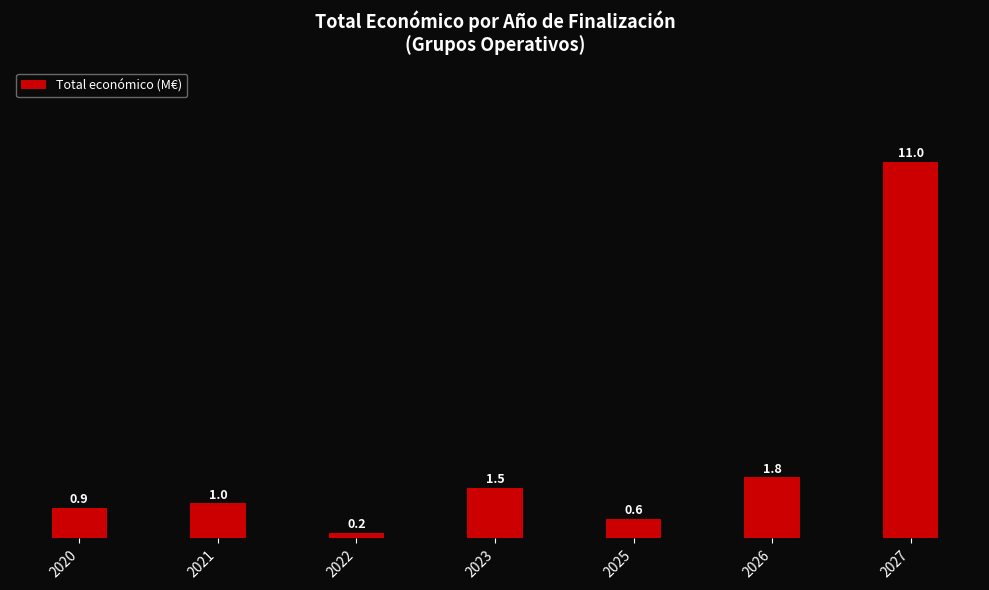

At which category does the chart reach its peak across all series?

2027